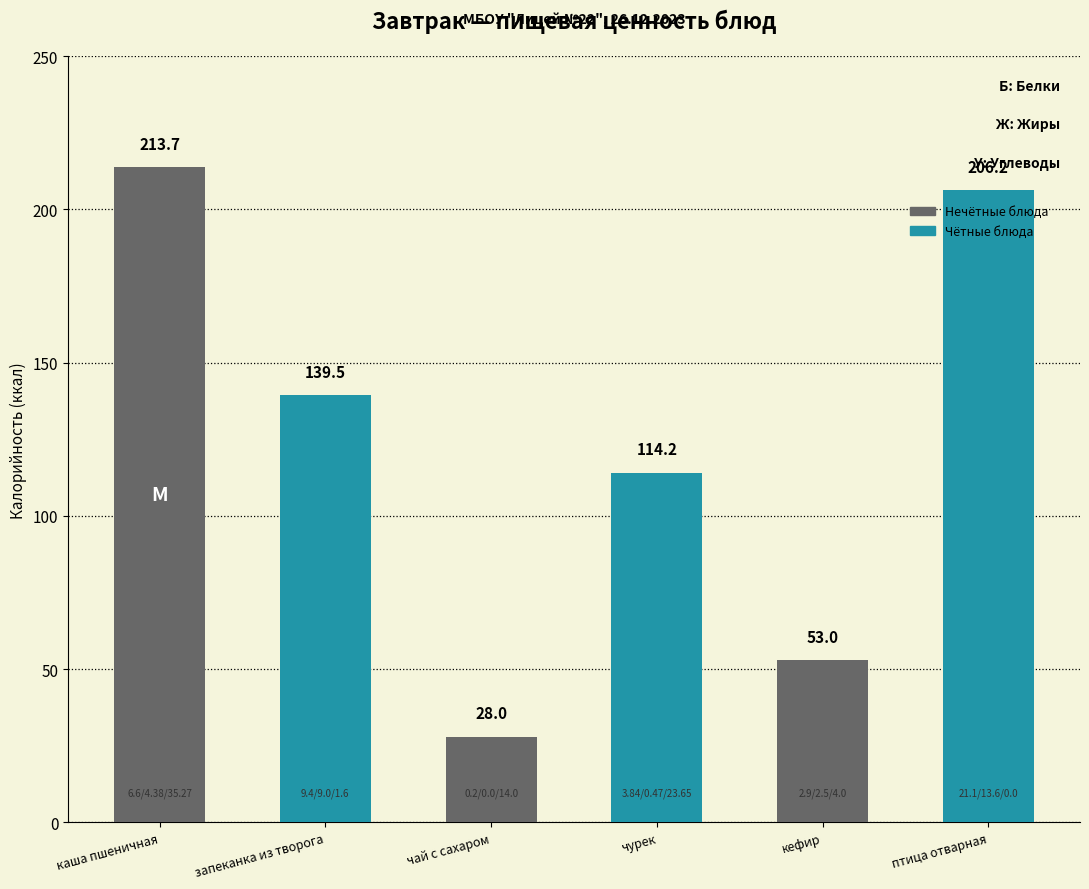

Between каша пшеничная and чурек, which is larger?

каша пшеничная